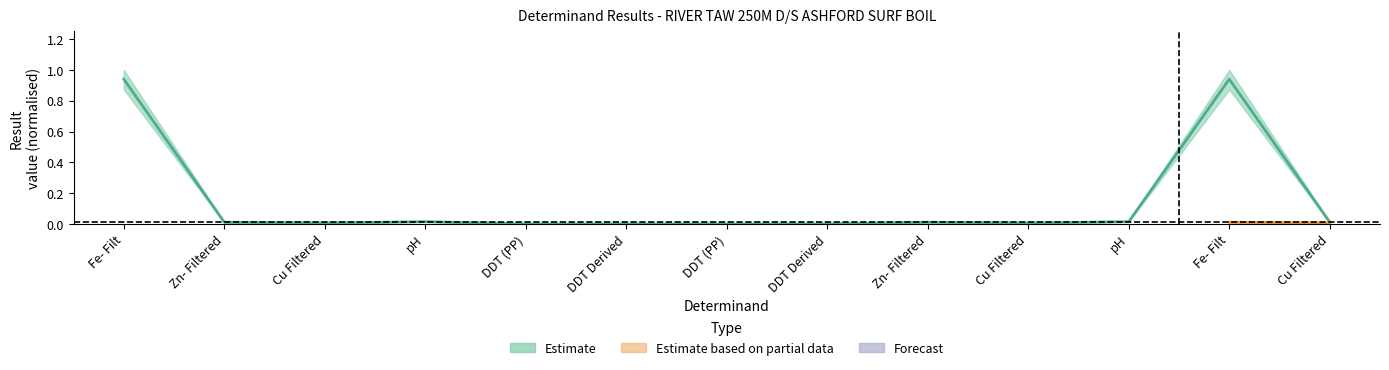

Which has a higher value, Cu Filtered or DDT (PP)?

Cu Filtered